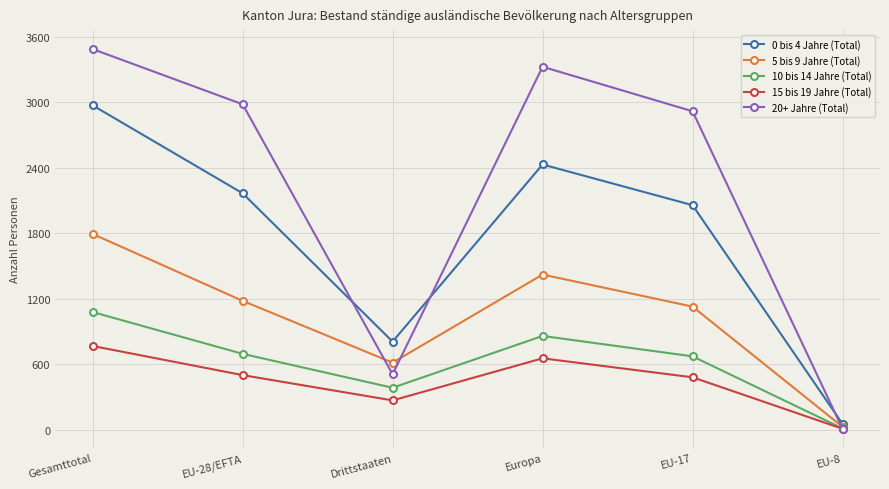

Is it true that 15 bis 19 Jahre (Total) equals 435 at Drittstaaten?

False